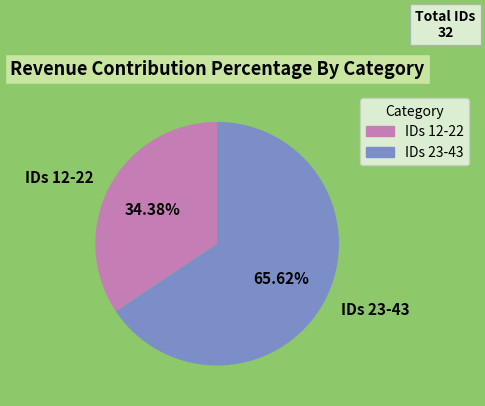

Combined, do IDs 23-43 and IDs 12-22 account for over 50%?

Yes